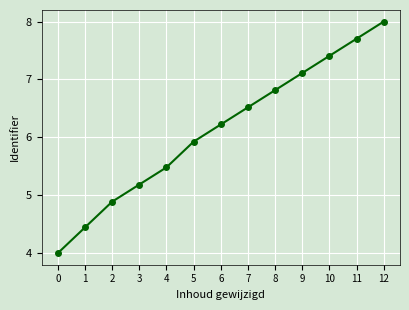

What is the greatest value displayed?

8.0